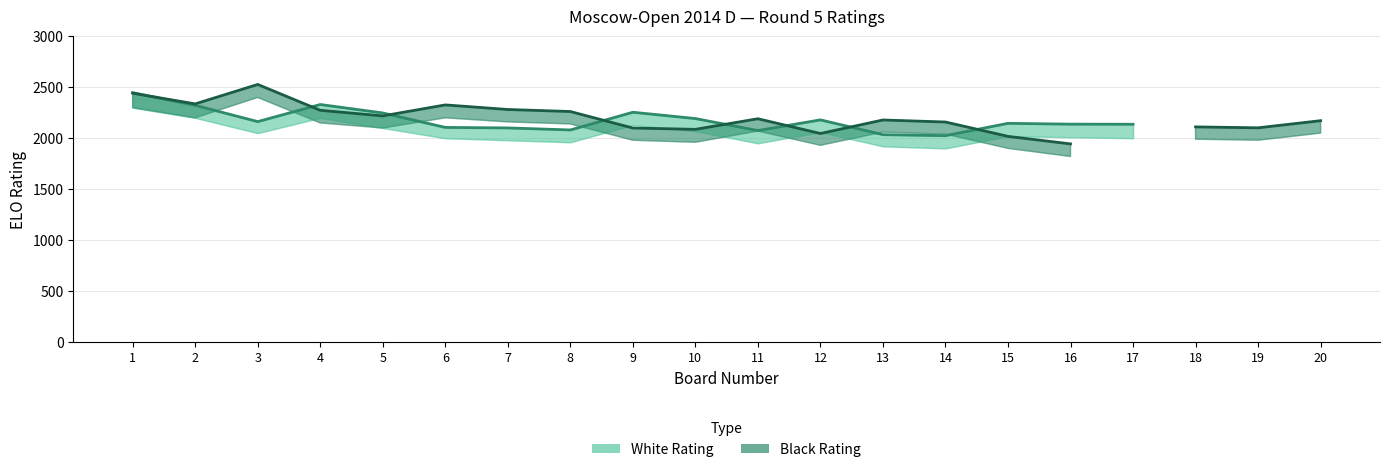

How many distinct data groups are displayed?

2